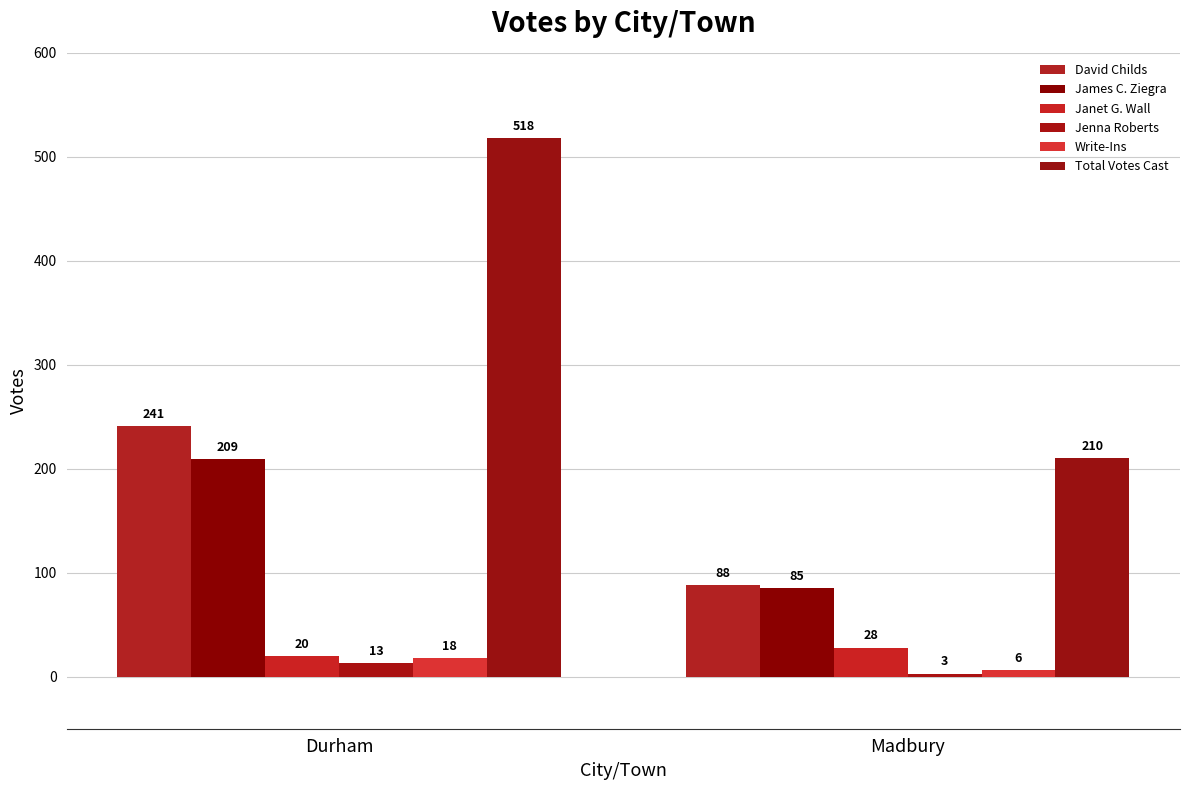

Between Durham and Madbury, which series saw the biggest shift?

Total Votes Cast